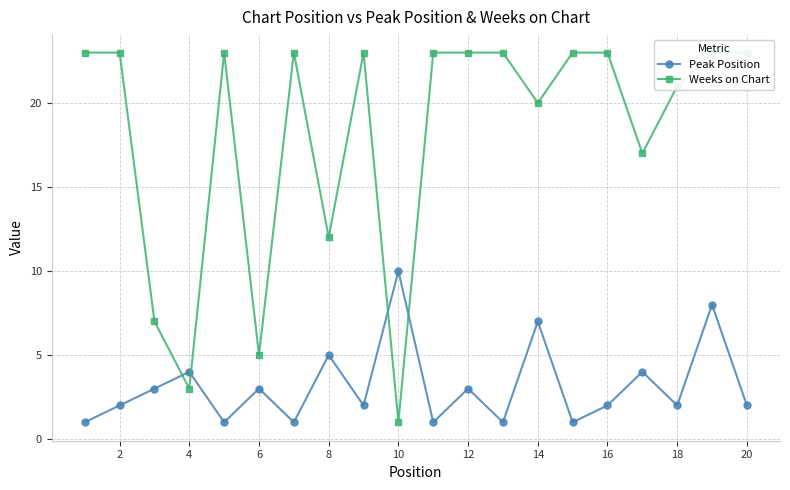

How many data points in Weeks on Chart are less than 23?

8